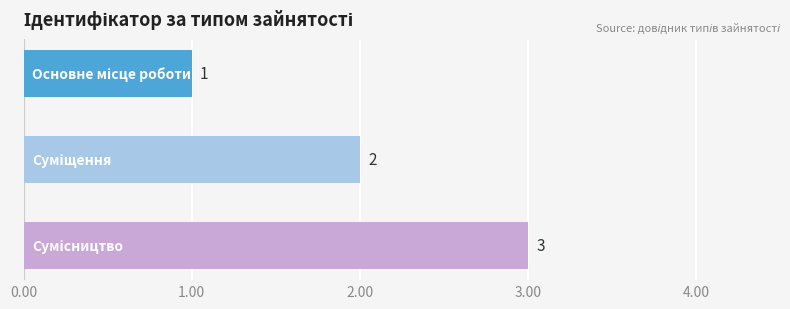

What is the sum of all values?

6